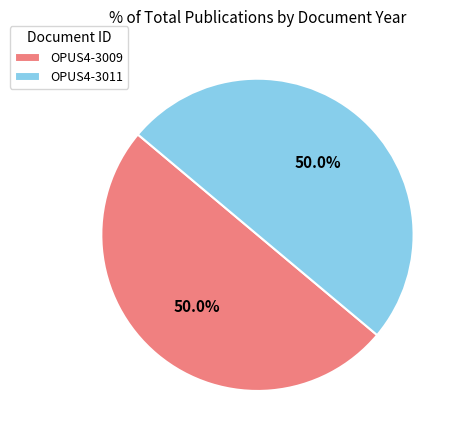

Approximately how many times larger is the value at OPUS4-3011 compared to OPUS4-3009?

1.0